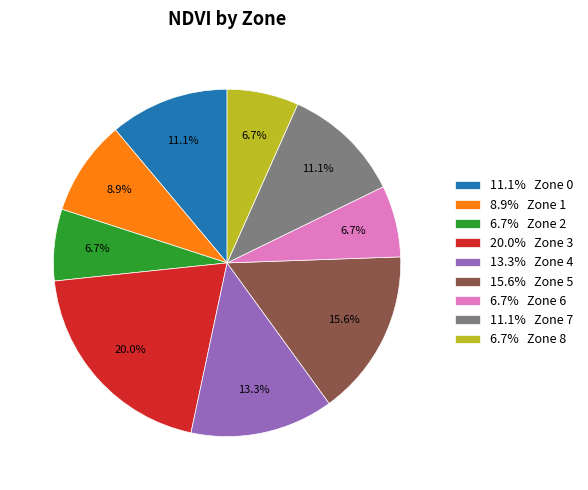

How many slices are in this pie chart?

9